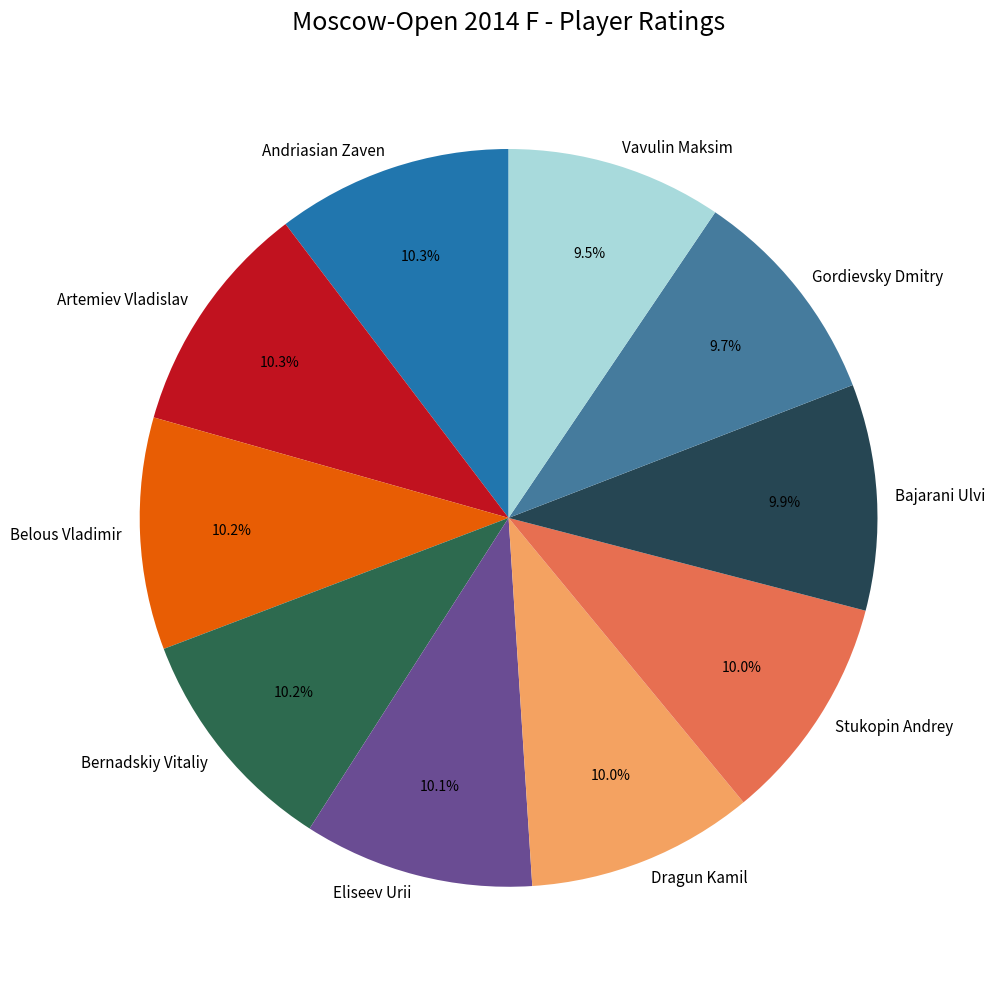

To the nearest percent, what is the combined percentage of Vavulin Maksim and Eliseev Urii?

20%